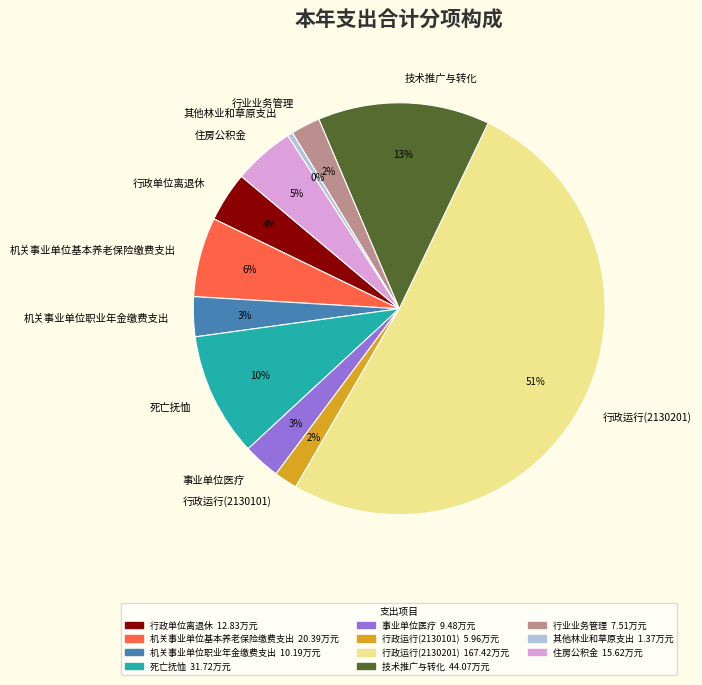

The 机关事业单位职业年金缴费支出 slice represents 3% of the pie. True or false?

True